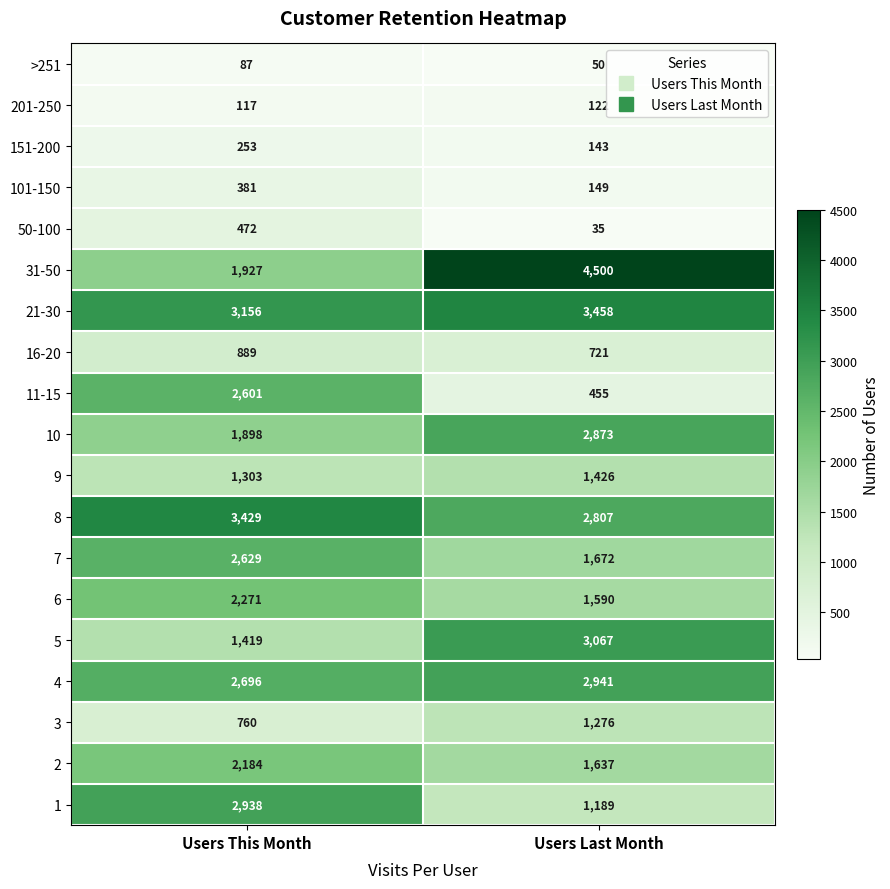

Between Users This Month and Users Last Month, which series saw the biggest shift?

31-50